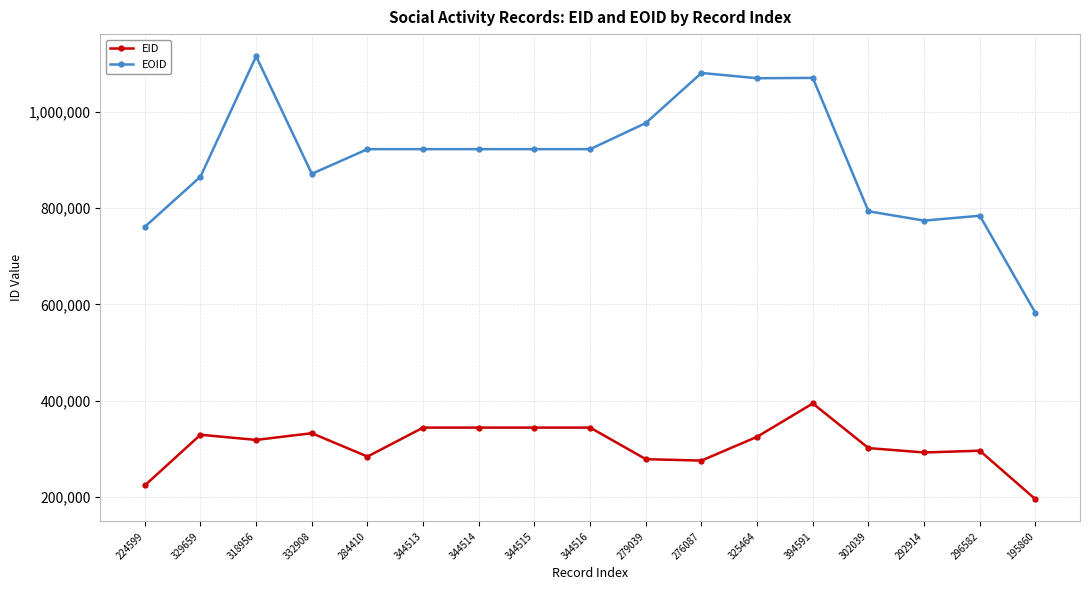

What is the label of the 7th point from the right?

276087